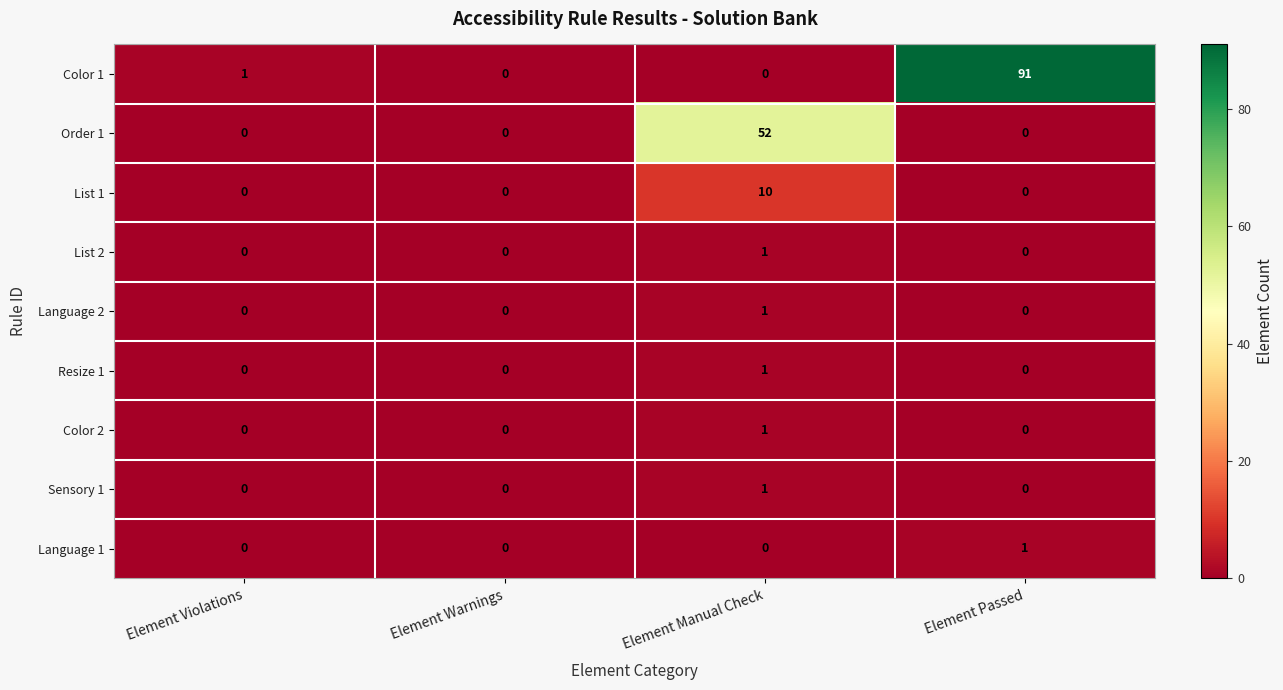

Which series has the largest total across all categories?

Color 1